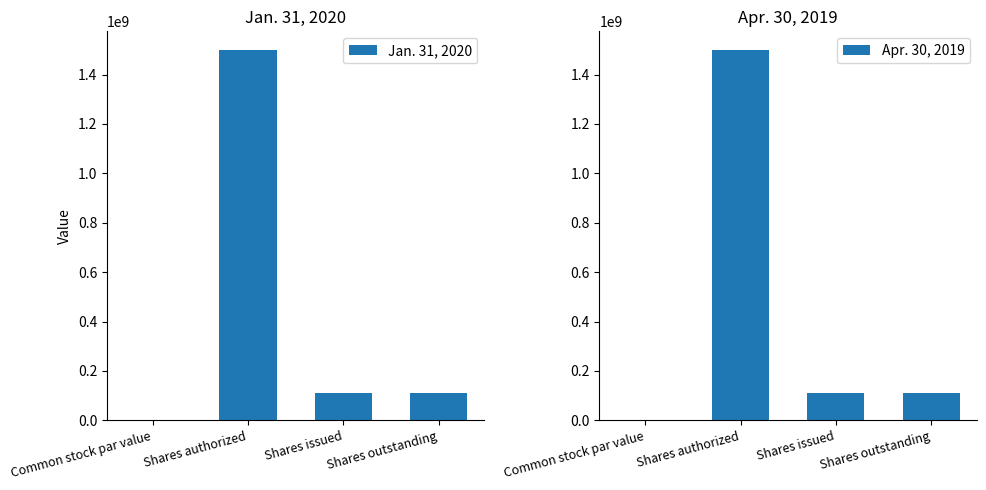

Which label corresponds to the largest value in the chart?

Shares authorized